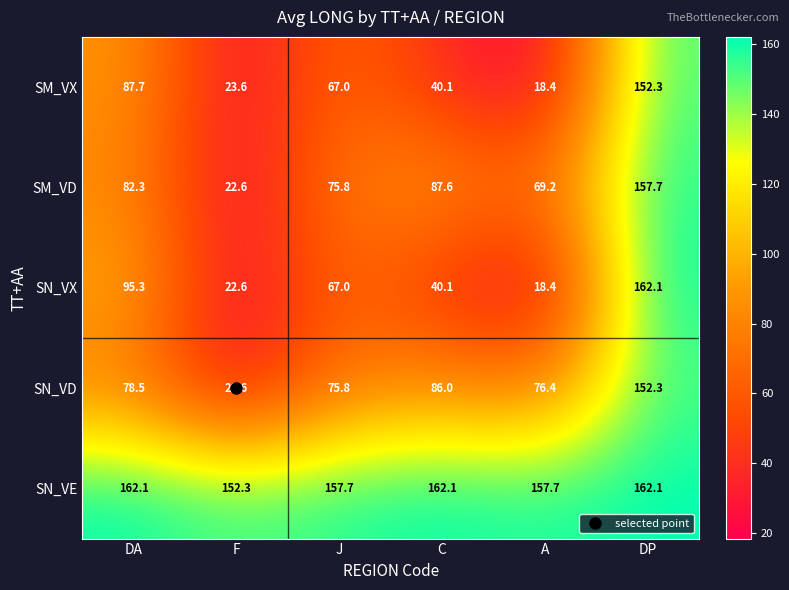

Which category has the lowest value across all series?

A